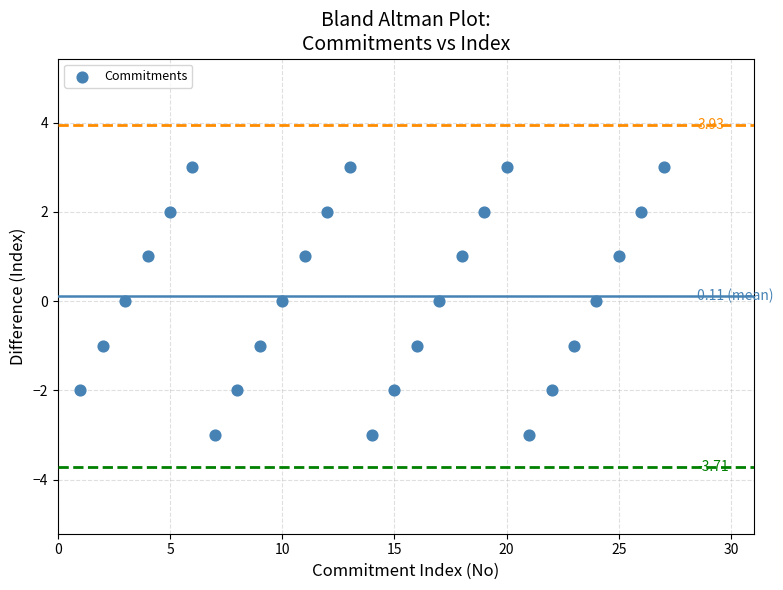

What is the range of Y values (max minus min)?

6